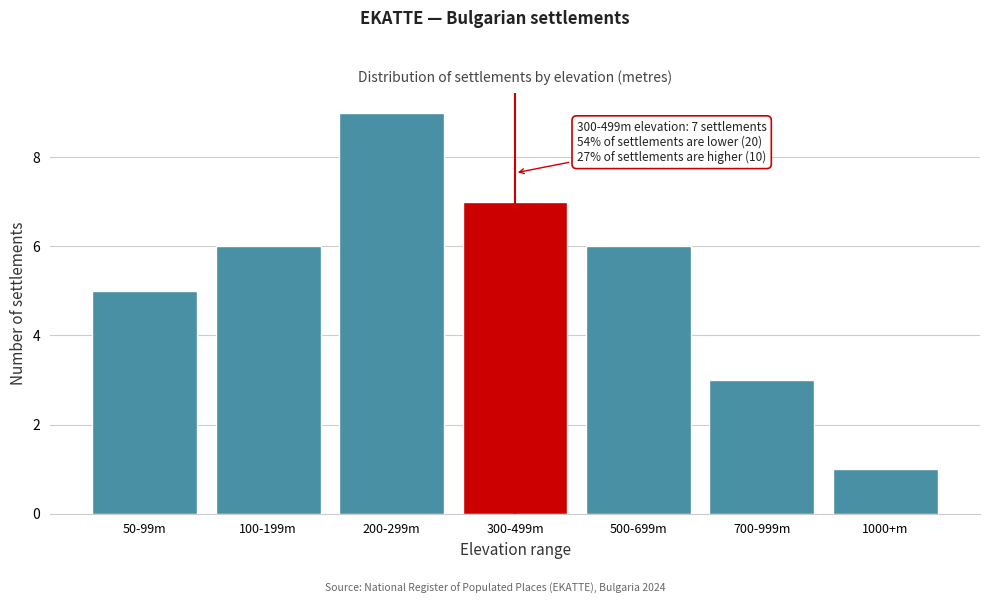

Reading left to right, transcribe all the data shown in this chart.

50-99m=5	100-199m=6	200-299m=9	300-499m=7	500-699m=6	700-999m=3	1000+m=1